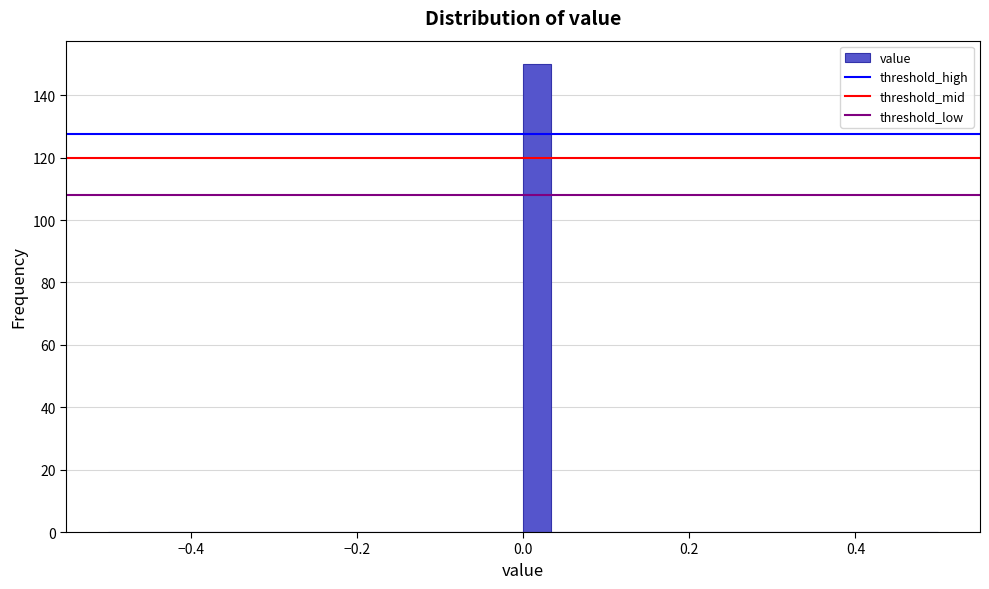

Read against the x-axis, roughly where is the centre of the tallest bar?

0.02